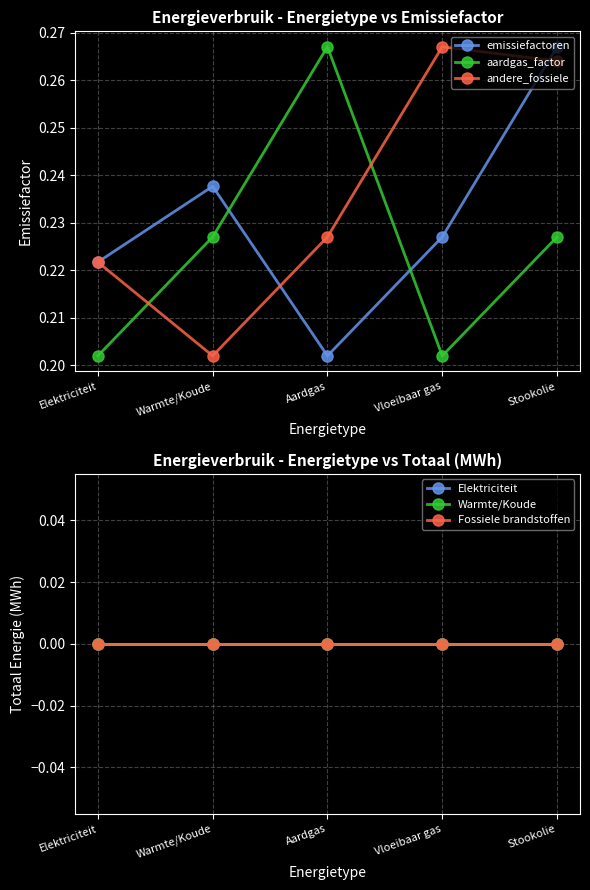

What is the value of the andere_fossiele point at the 2nd from the left?

0.2